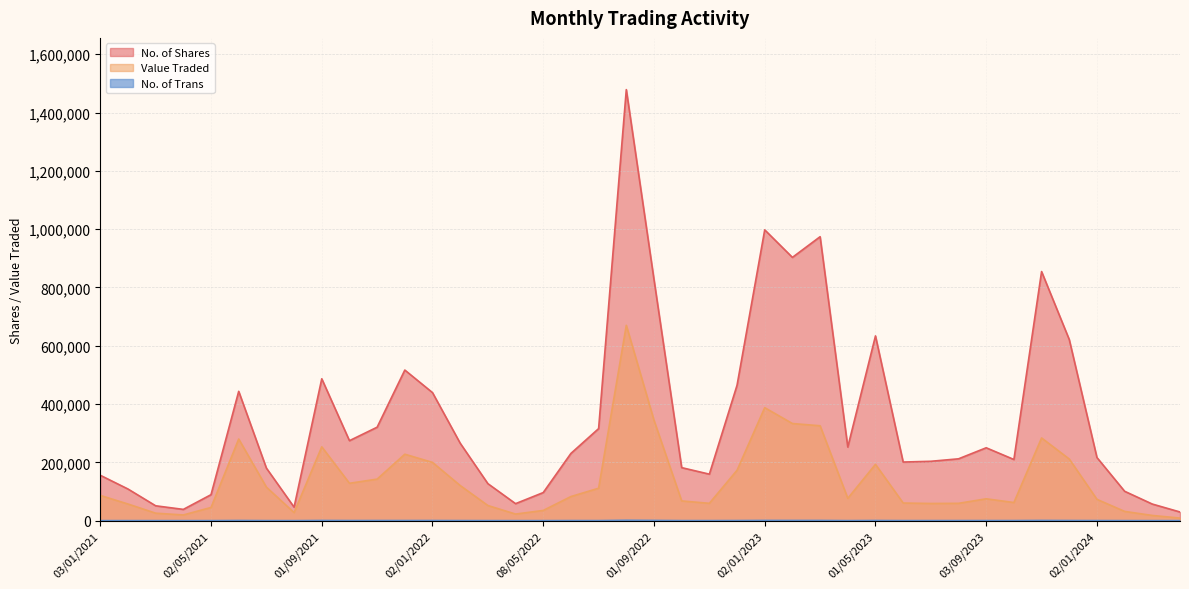

At 08/05/2022, list the series in order from largest to smallest.

No. of Shares, Value Traded, No. of Trans